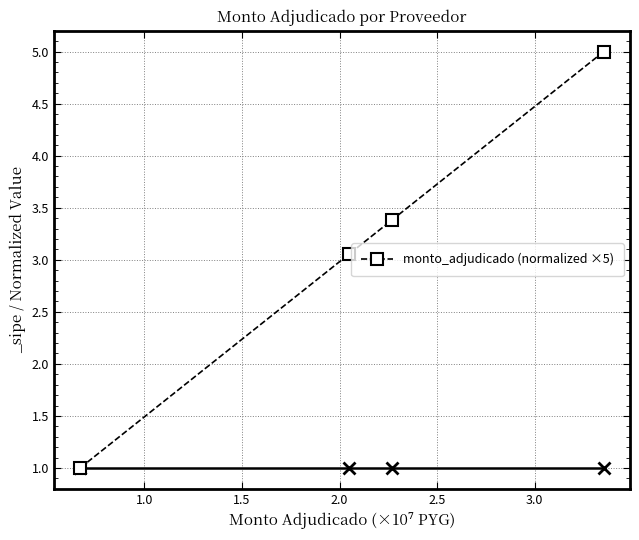

What is the difference between the maximum and second lowest values?

1.9